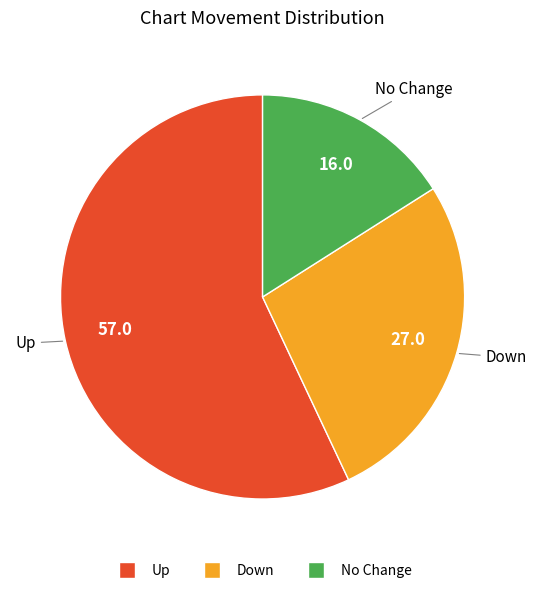

Is there a majority slice in this chart?

Yes